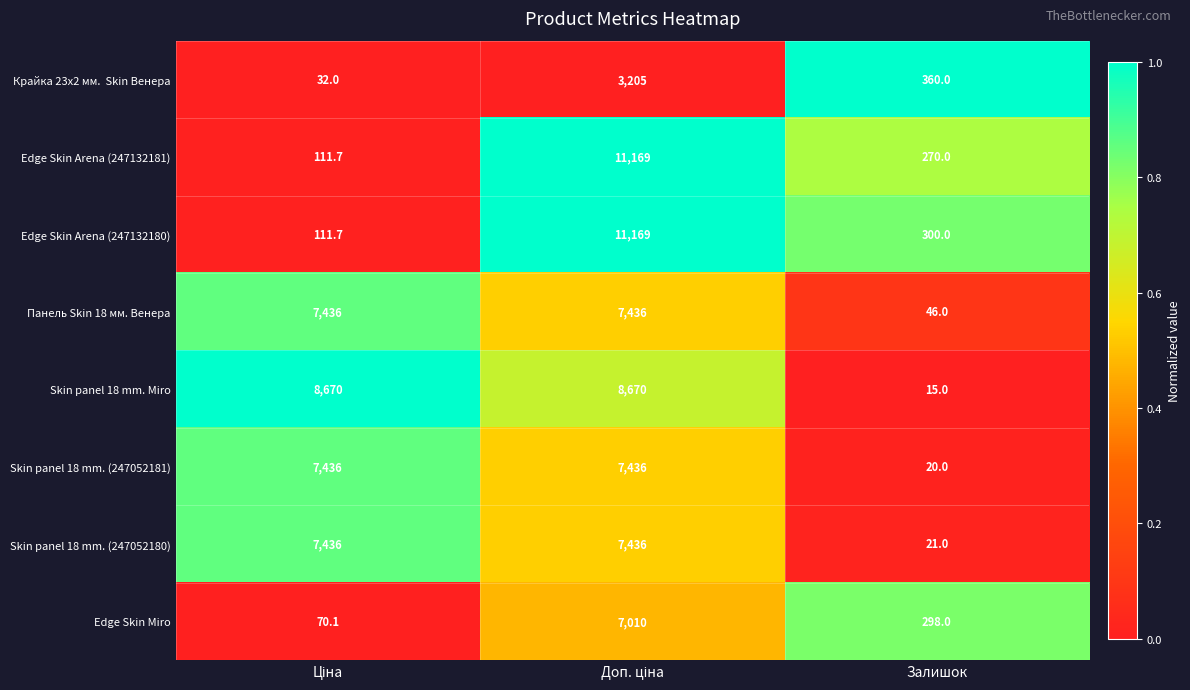

Where is Skin panel 18 mm. Miro nearest to the value 4342?

Залишок